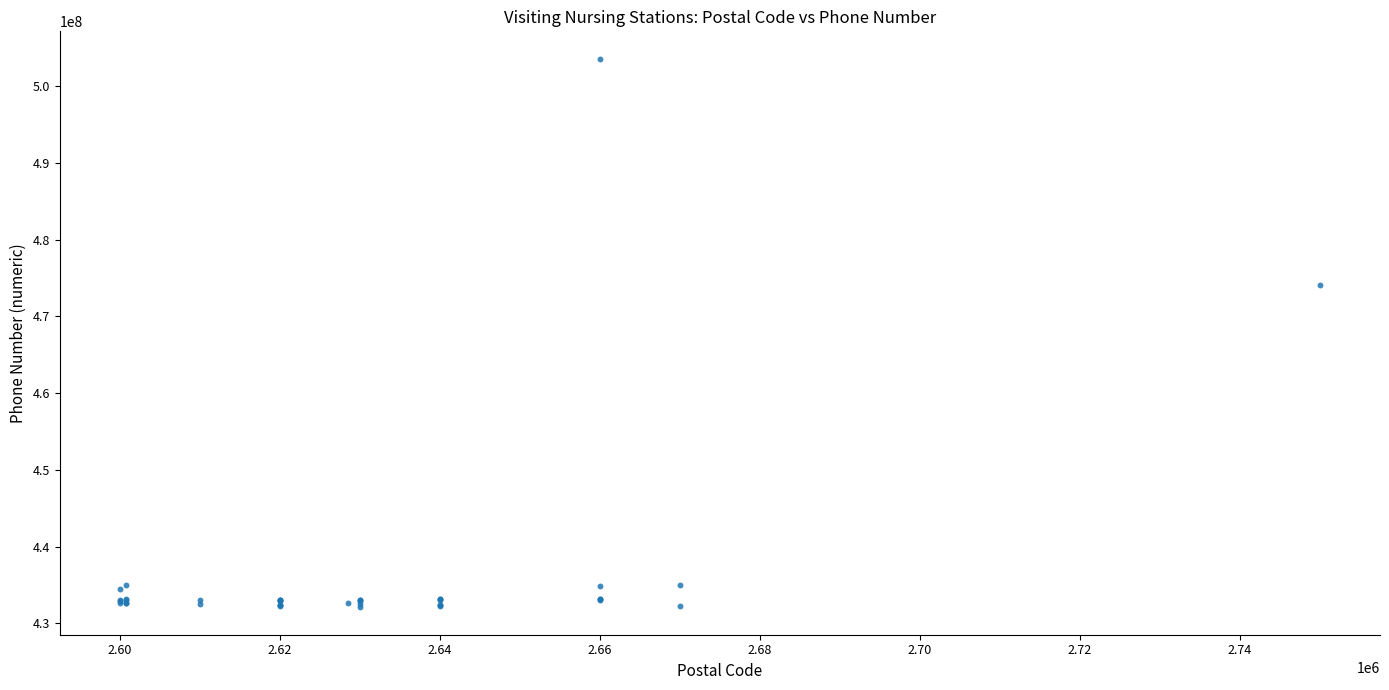

What Y value in the scatter plot is closest to 467823058?

474080106